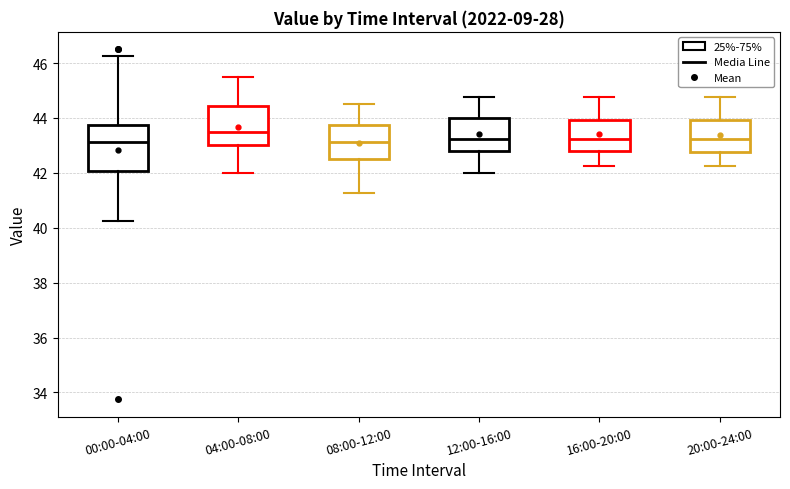

Reading left to right, transcribe this box plot: for each box, give where its median line is, the range the box spans, and where its two whiskers end, as read against the y-axis. The values are not printed on the chart, so give them approximately, as read against the axis.

00:00-04:00: median 43.2, box 42.0 to 43.8, whiskers 40.2 to 46.2
04:00-08:00: median 43.6, box 43.0 to 44.4, whiskers 42.0 to 45.6
08:00-12:00: median 43.2, box 42.6 to 43.8, whiskers 41.2 to 44.6
12:00-16:00: median 43.2, box 42.8 to 44.0, whiskers 42.0 to 44.8
16:00-20:00: median 43.2, box 42.8 to 44.0, whiskers 42.2 to 44.8
20:00-24:00: median 43.2, box 42.8 to 44.0, whiskers 42.2 to 44.8